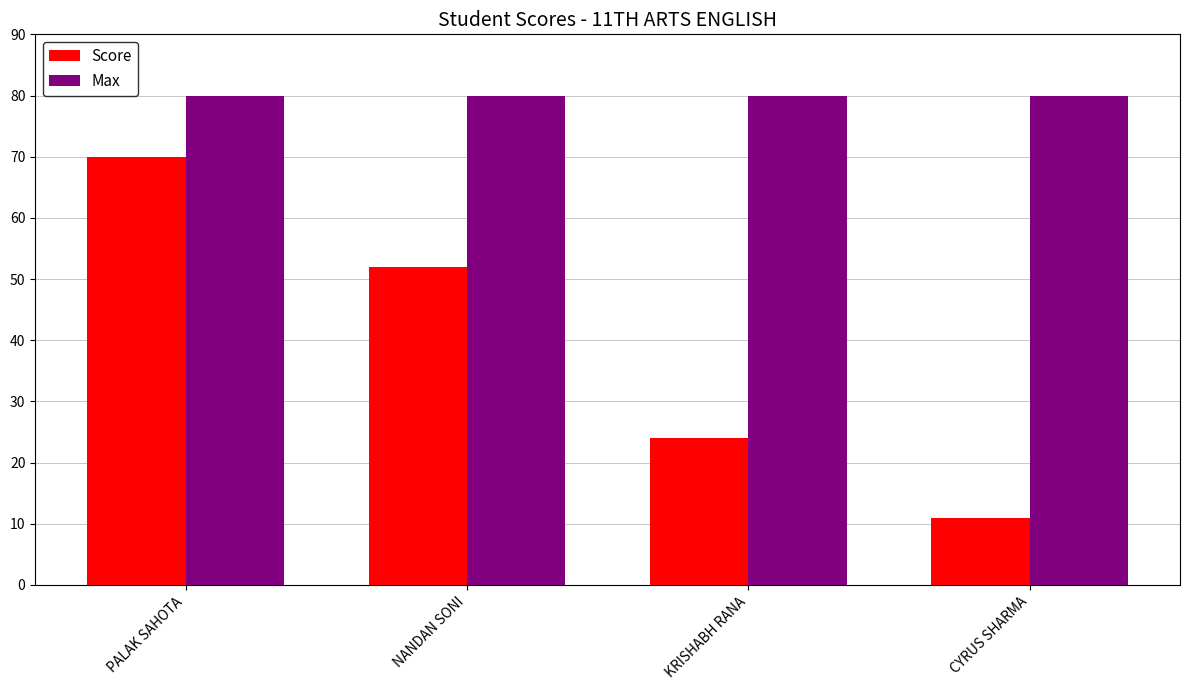

Reading right to left, transcribe all the data shown in this chart.

Score: CYRUS SHARMA=11	KRISHABH RANA=24	NANDAN SONI=52	PALAK SAHOTA=70
Max: CYRUS SHARMA=80	KRISHABH RANA=80	NANDAN SONI=80	PALAK SAHOTA=80